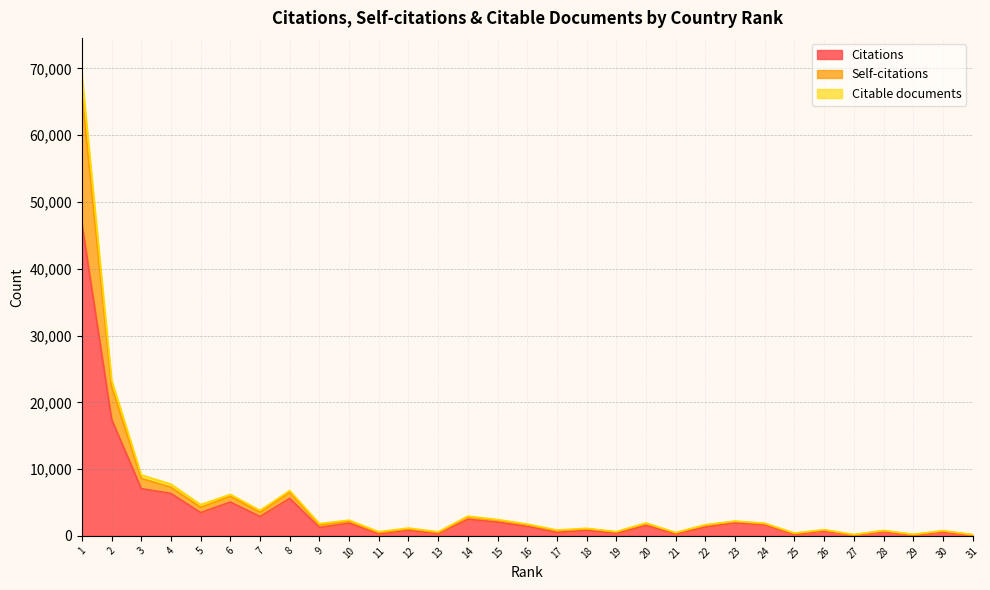

True or false: Citations and Self-citations cross at least once.

False